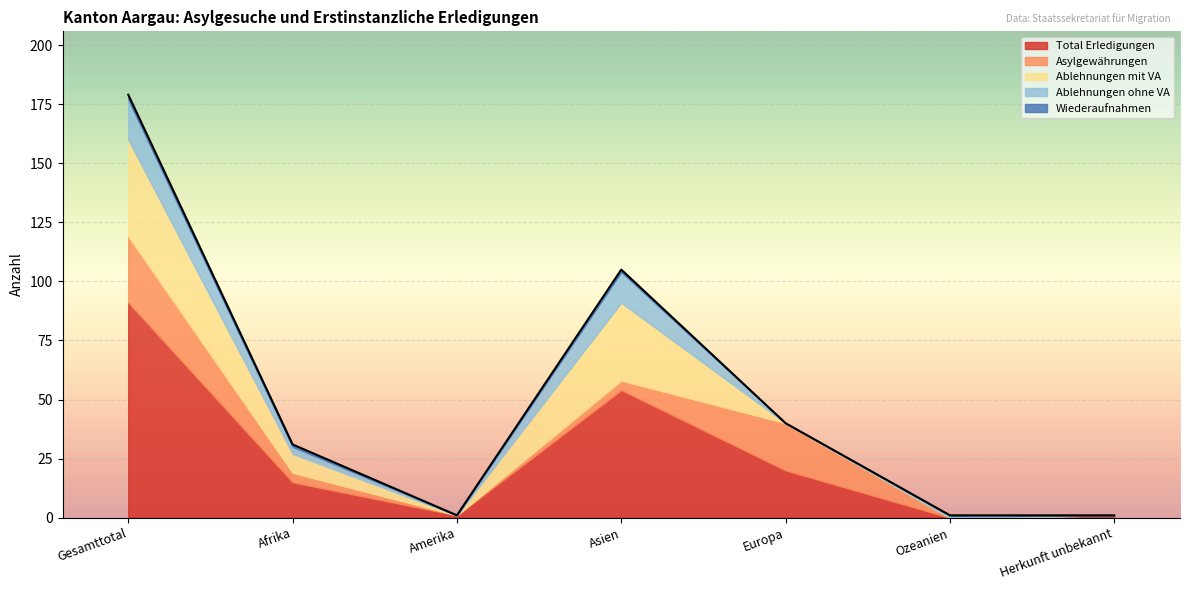

How many interior local peaks does the Wiederaufnahmen series have?

1